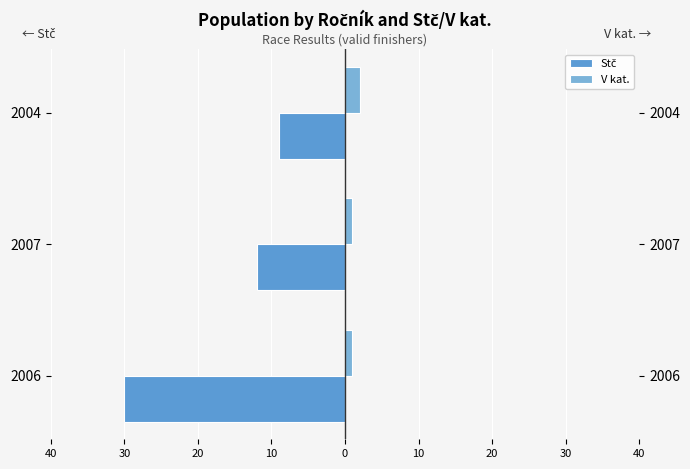

The value of Stč at 2007 is -19. True or false?

False